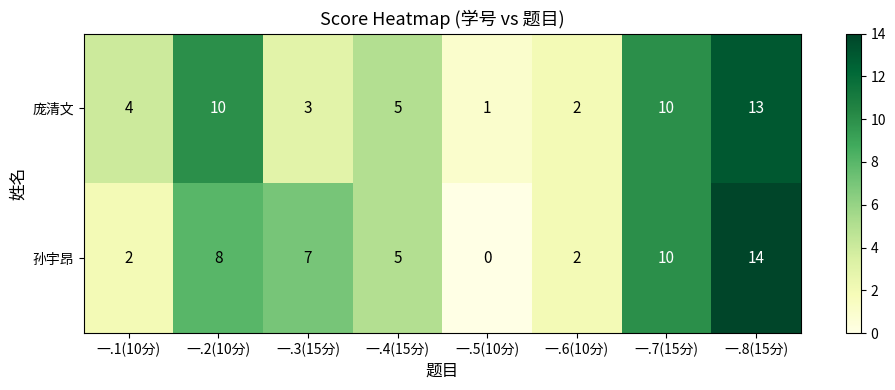

Is the value of 庞清文 at 一.3(15分) greater than the value of 孙宇昂 at 一.2(10分)?

No